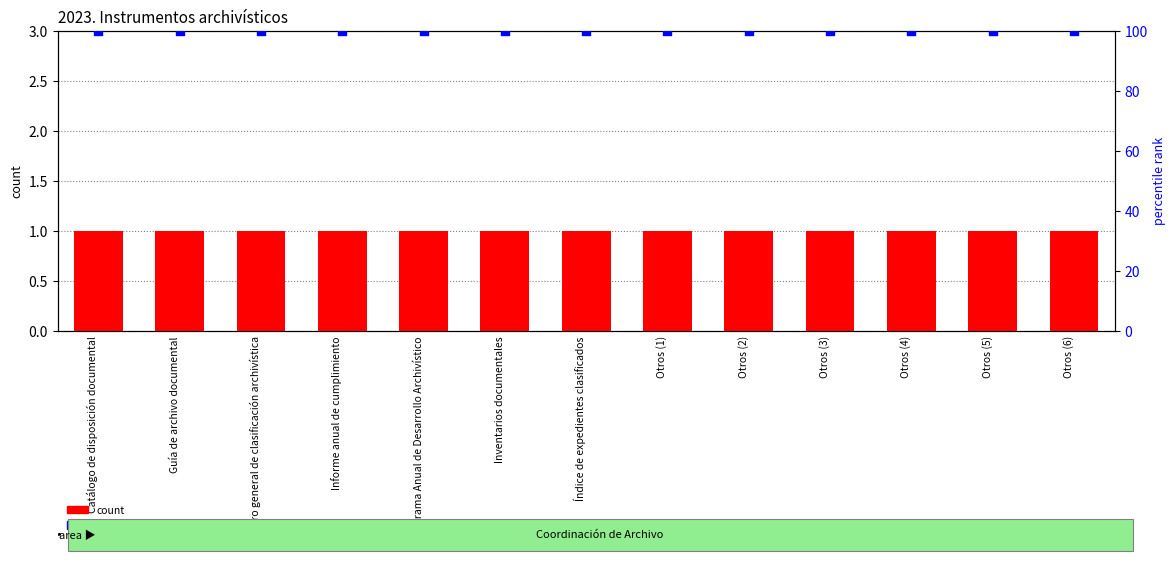

Which series reaches the minimum Y coordinate?

count